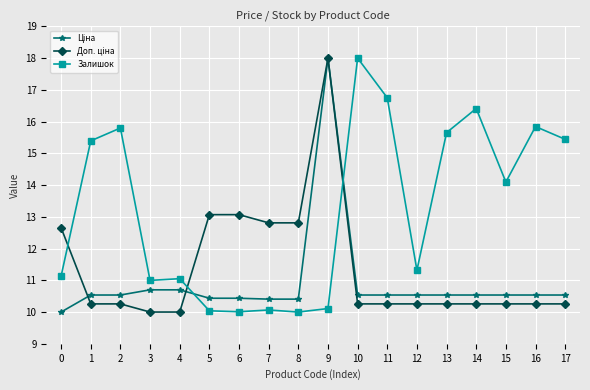

How many series are shown in this chart?

3